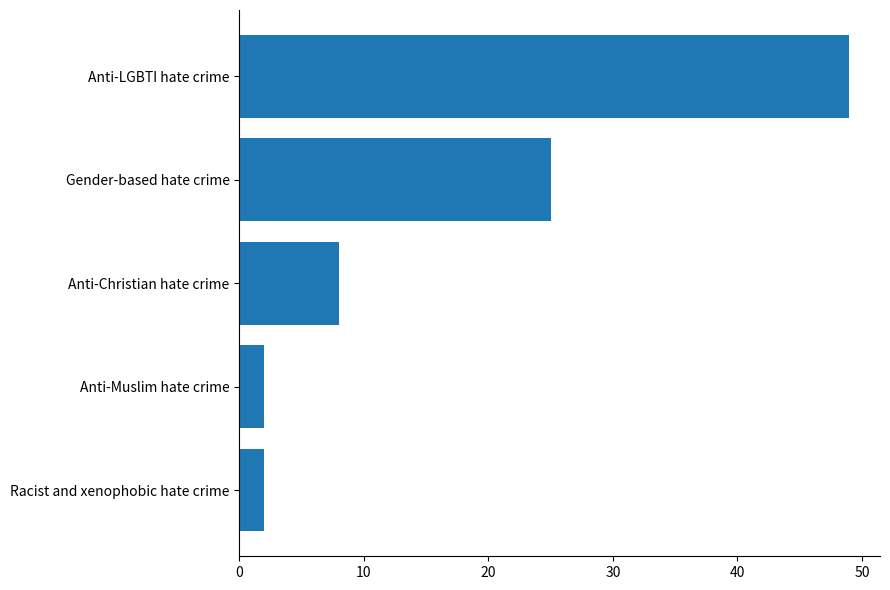

What is the ratio of the value at Gender-based hate crime to the value at Racist and xenophobic hate crime?

12.5